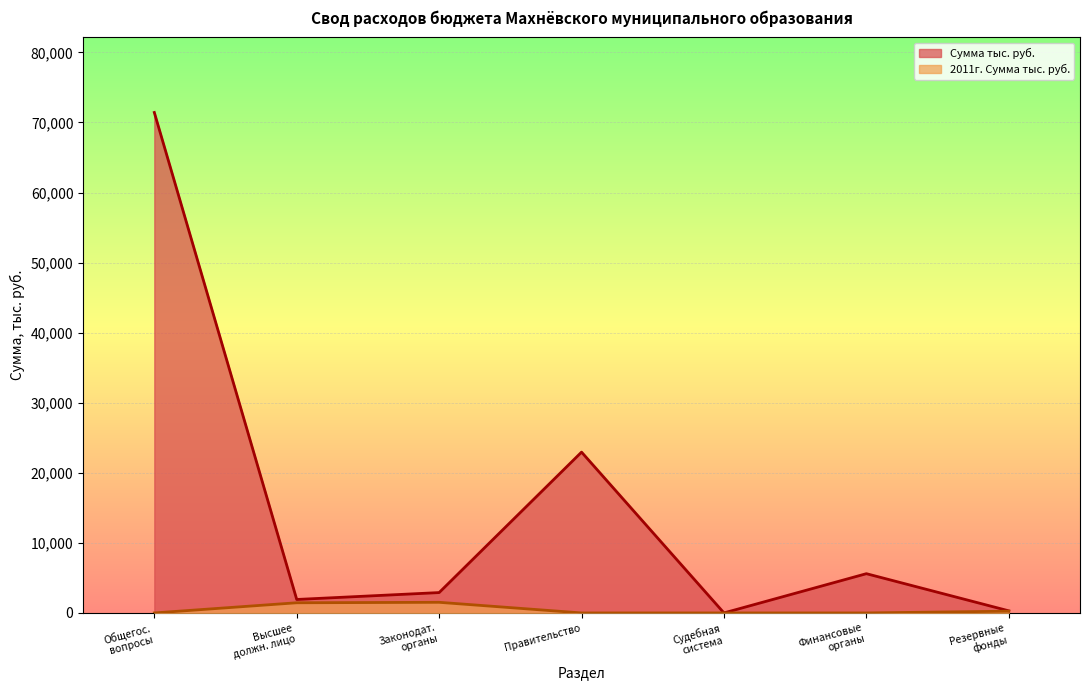

What is the maximum value for Сумма тыс. руб.?

71425.6